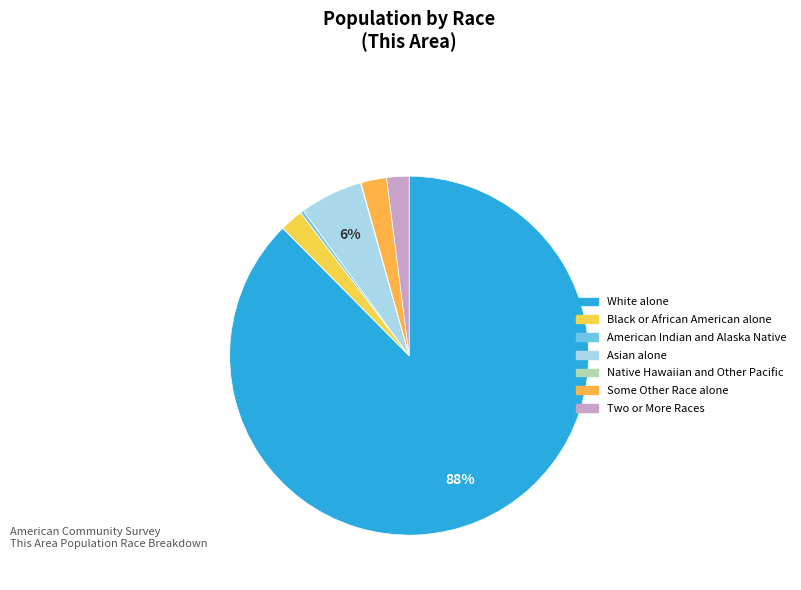

Is it true that American Indian and Alaska Native is 1% of the pie?

False